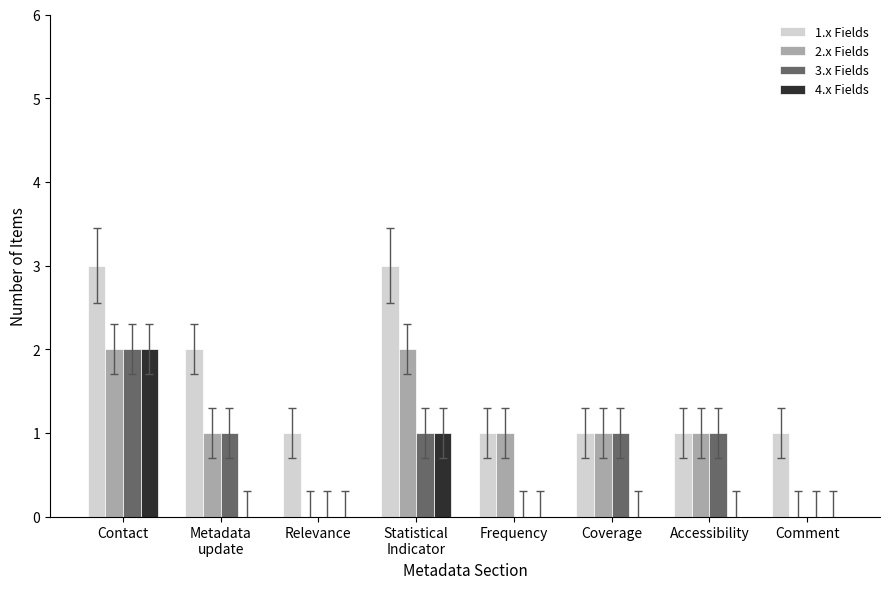

The 3.x Fields series shows 0 at Relevance. True or false?

True